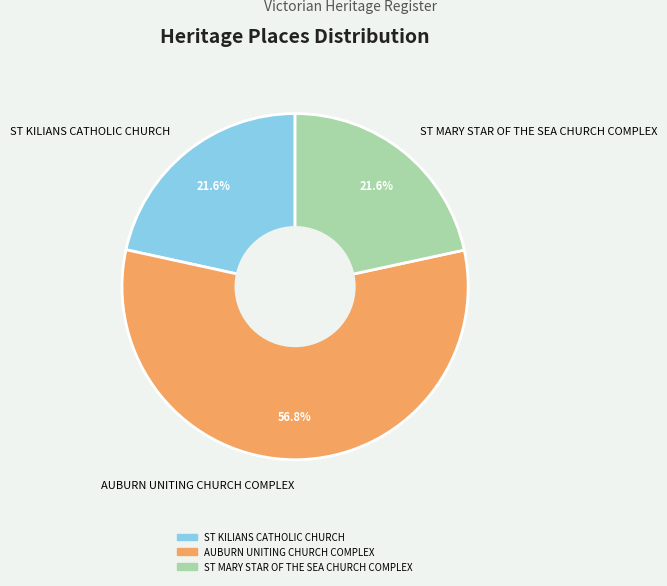

What portion of the pie excludes ST MARY STAR OF THE SEA CHURCH COMPLEX?

78.4%